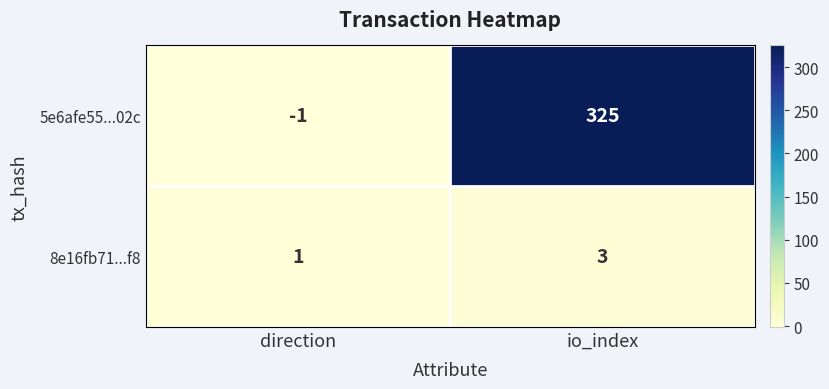

Which series has the largest total across all categories?

5e6afe55...02c